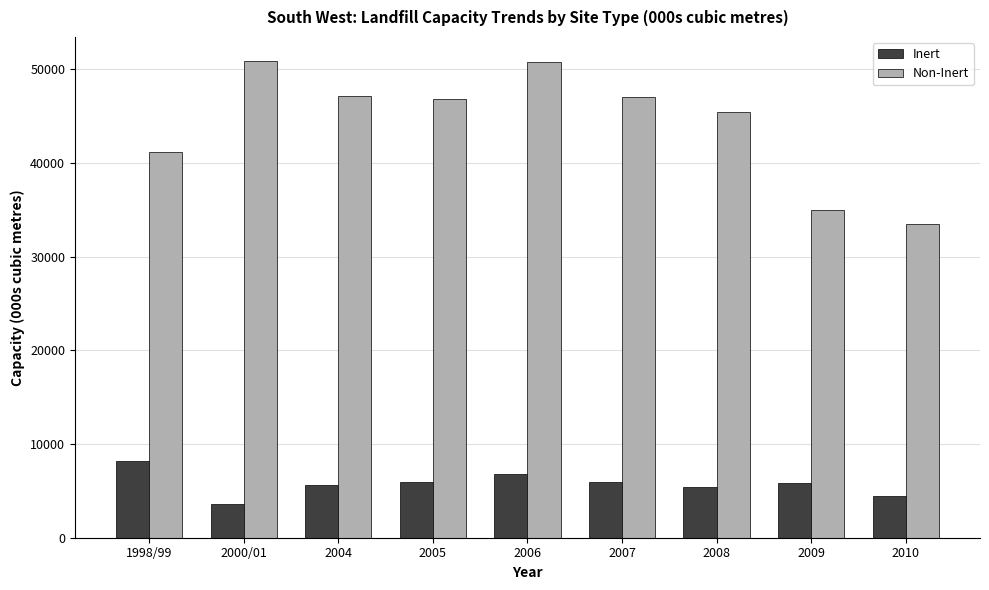

What are all the series names shown in the legend?

Inert, Non-Inert